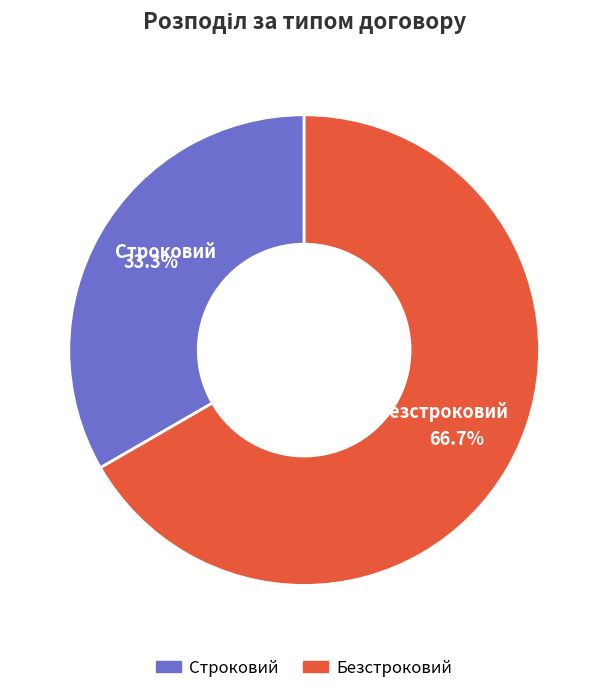

Which has a higher value, Безстроковий or Строковий?

Безстроковий